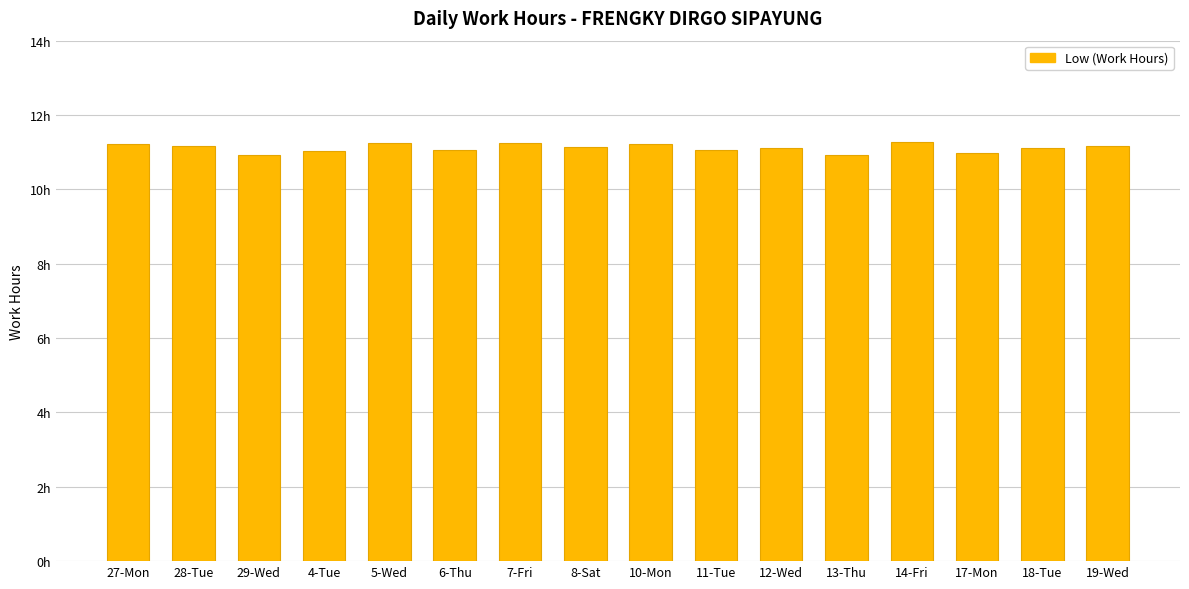

Is it true that the value at 8-Sat is 19.8?

False